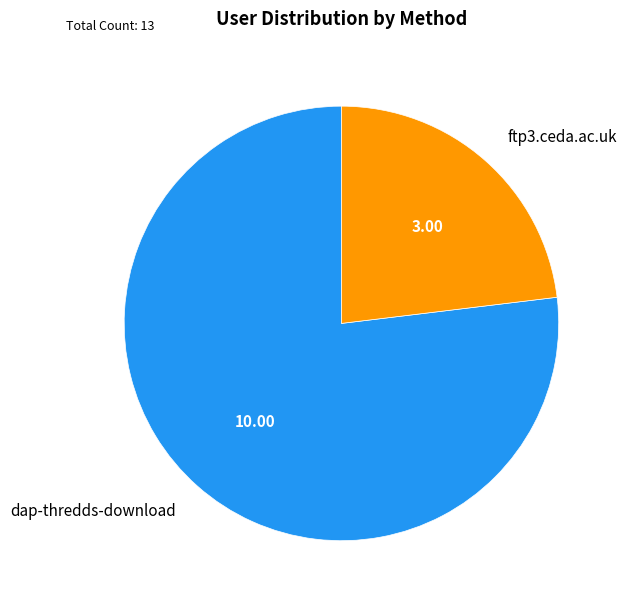

What is the smallest slice in the pie chart?

ftp3.ceda.ac.uk